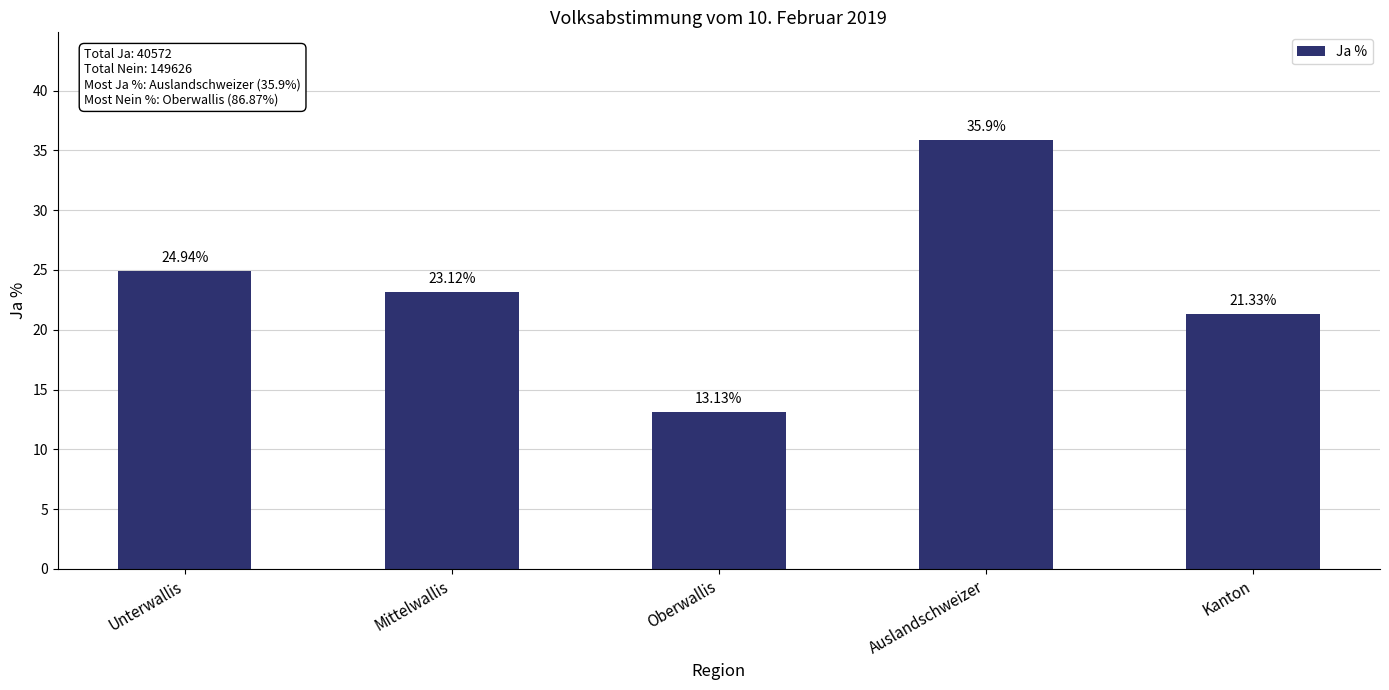

Reading left to right, transcribe all the data shown in this chart.

Unterwallis=24.9	Mittelwallis=23.1	Oberwallis=13.1	Auslandschweizer=35.9	Kanton=21.3